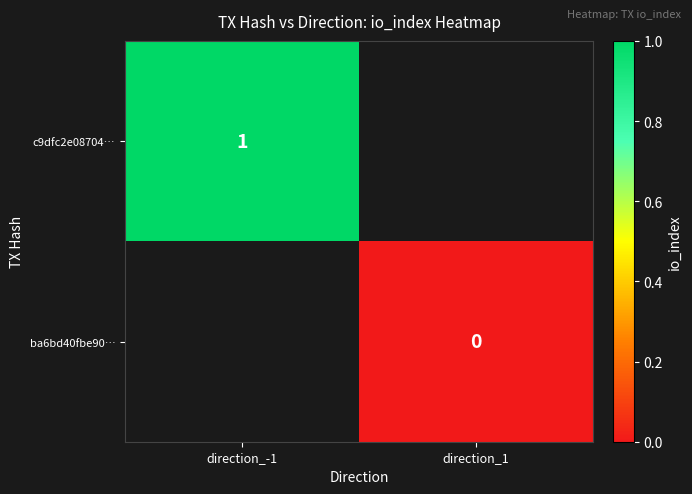

The value of c9dfc2e08704… at direction_-1 is 1. True or false?

True